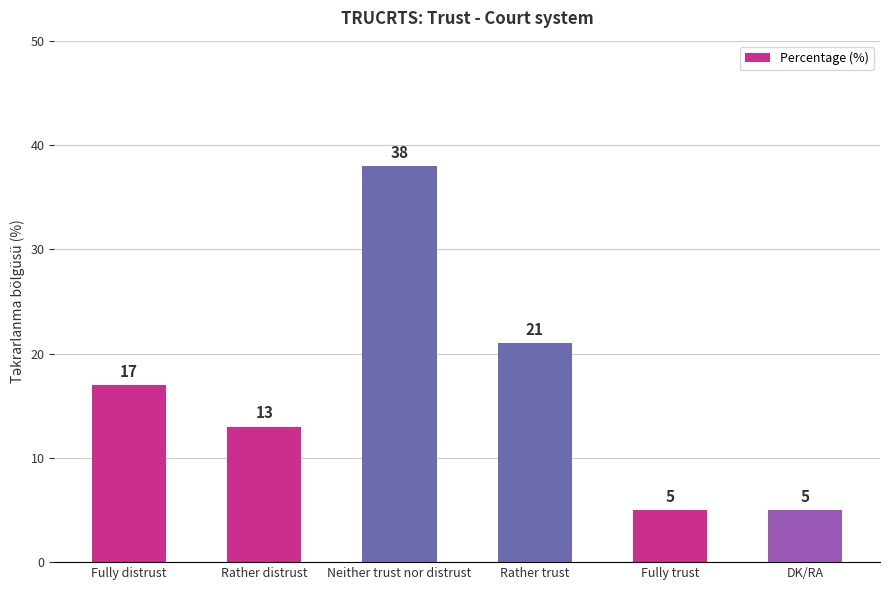

Where is the data nearest to the value 21?

Rather trust